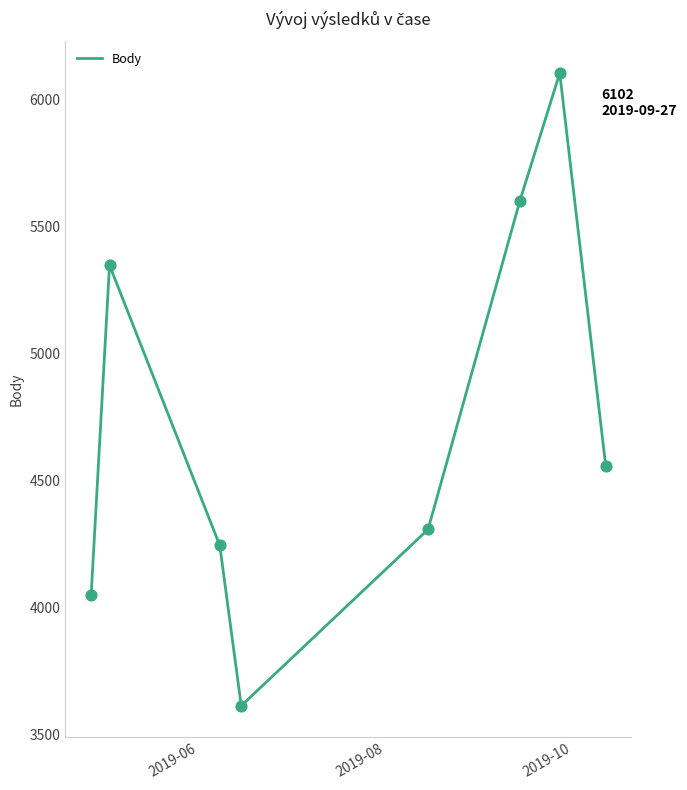

What is the difference between the second highest and minimum values?

1988